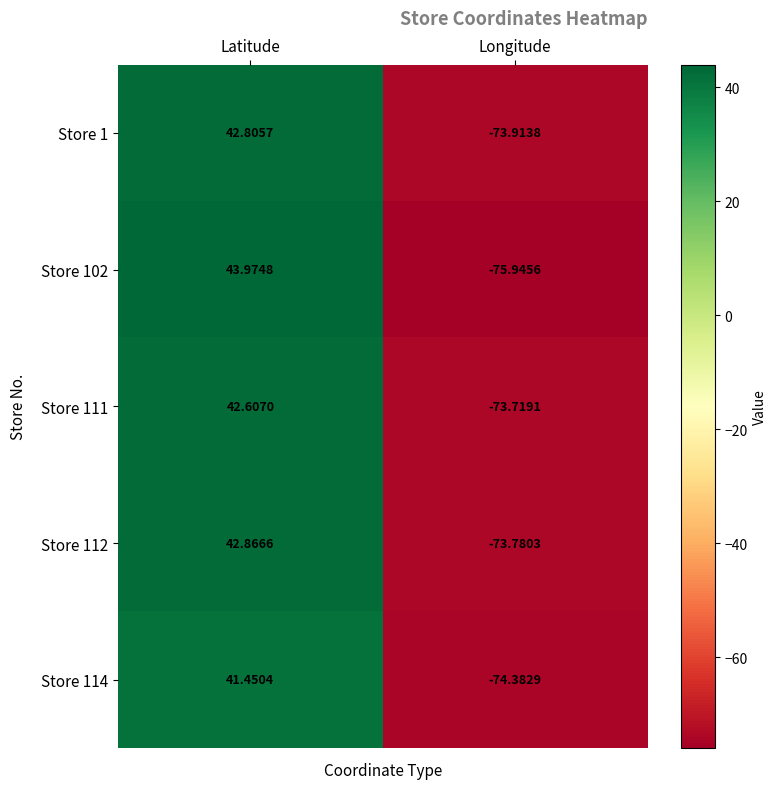

Is the value of Store 111 at Latitude greater than the value of Store 112 at Longitude?

Yes